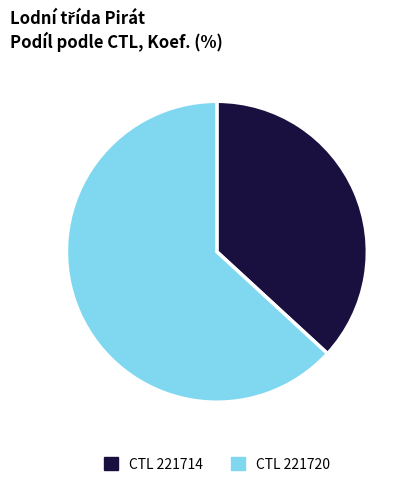

Does any single category account for the majority?

Yes